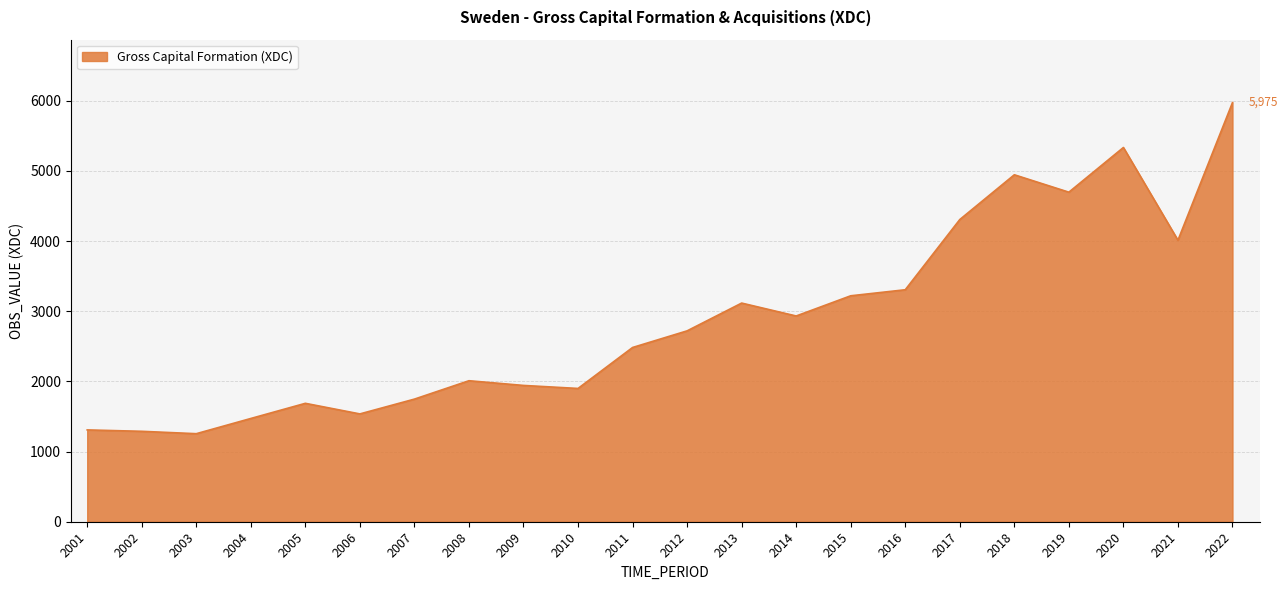

True or false: the data shows 5975 at 2022.

True